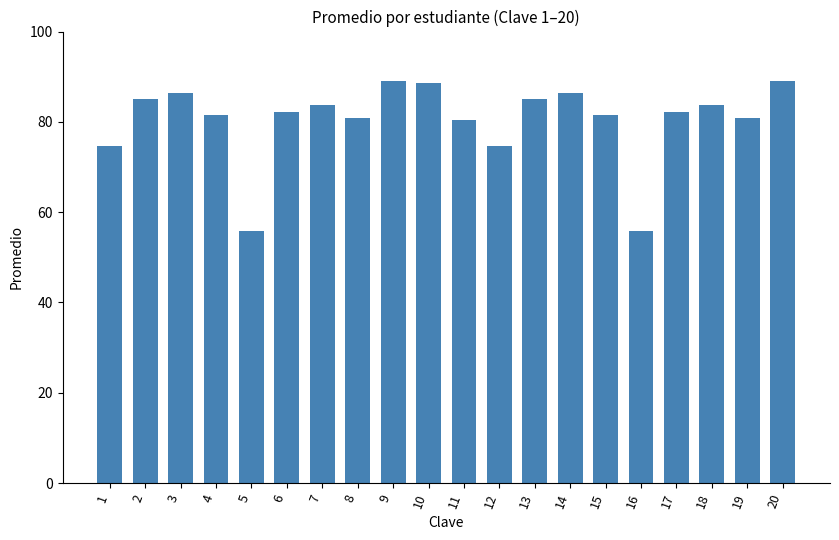

The chart shows a value of 74.8 at 12. True or false?

True